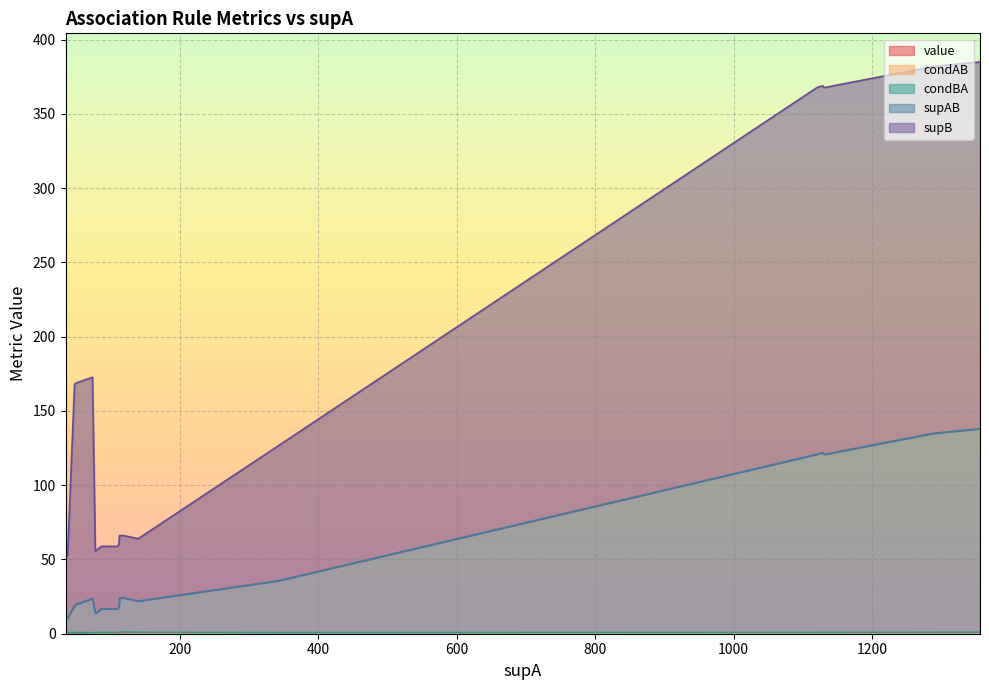

True or false: condBA has a value of 0.6 at 2.

True